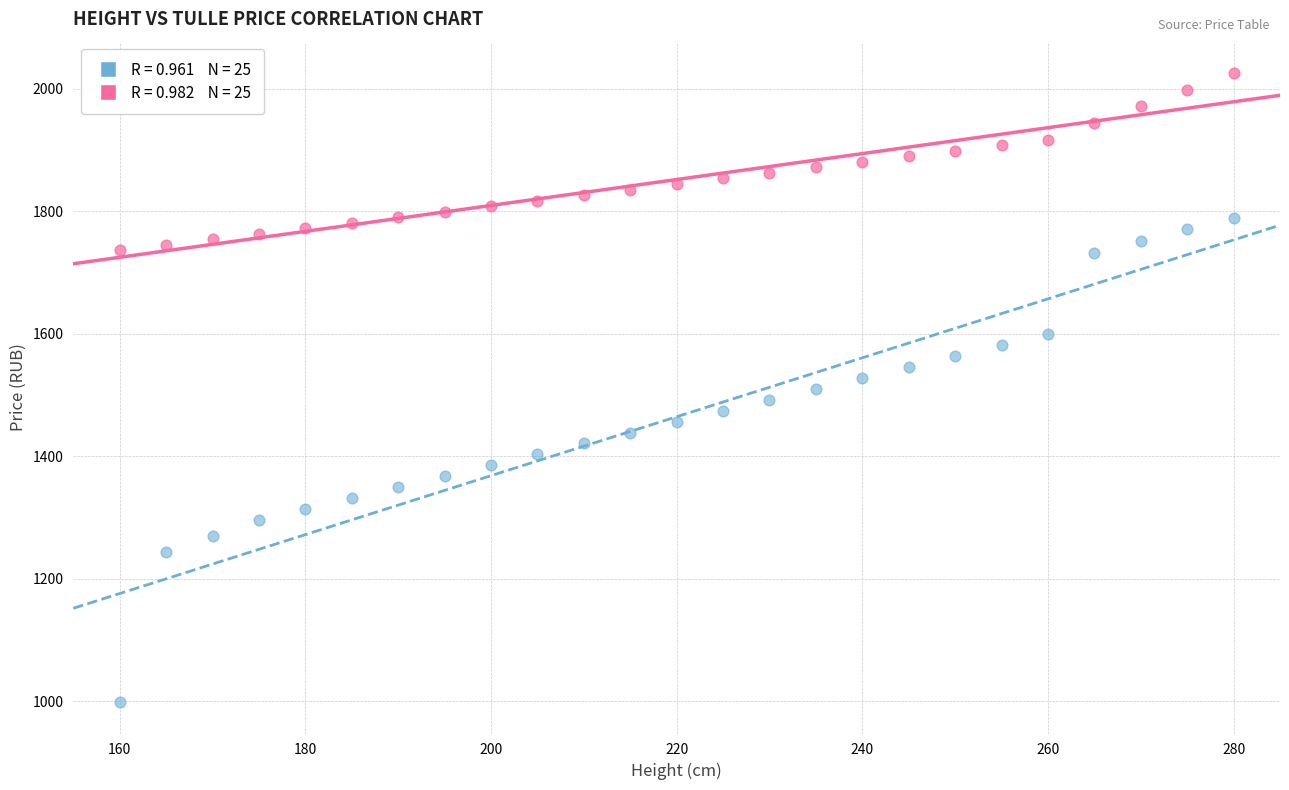

Across all data points, what is the range of X values (max minus min)?

120.0